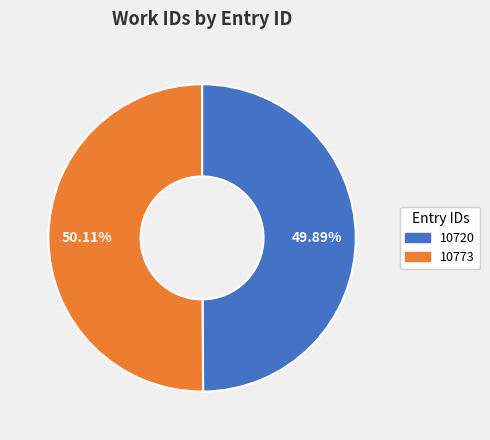

Approximately how many times larger is the value at 10720 compared to 10773?

1.0